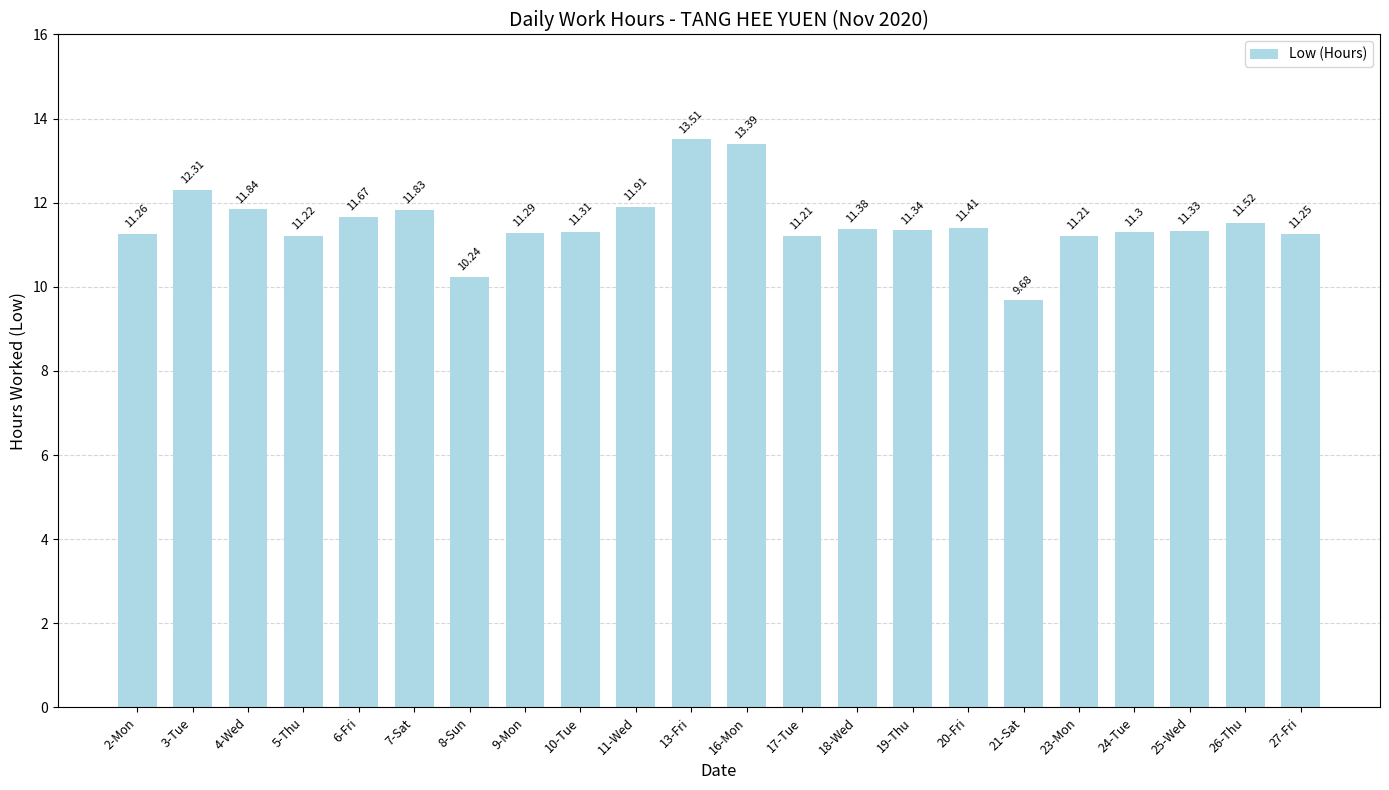

True or false: the data shows 4.7 at 20-Fri.

False